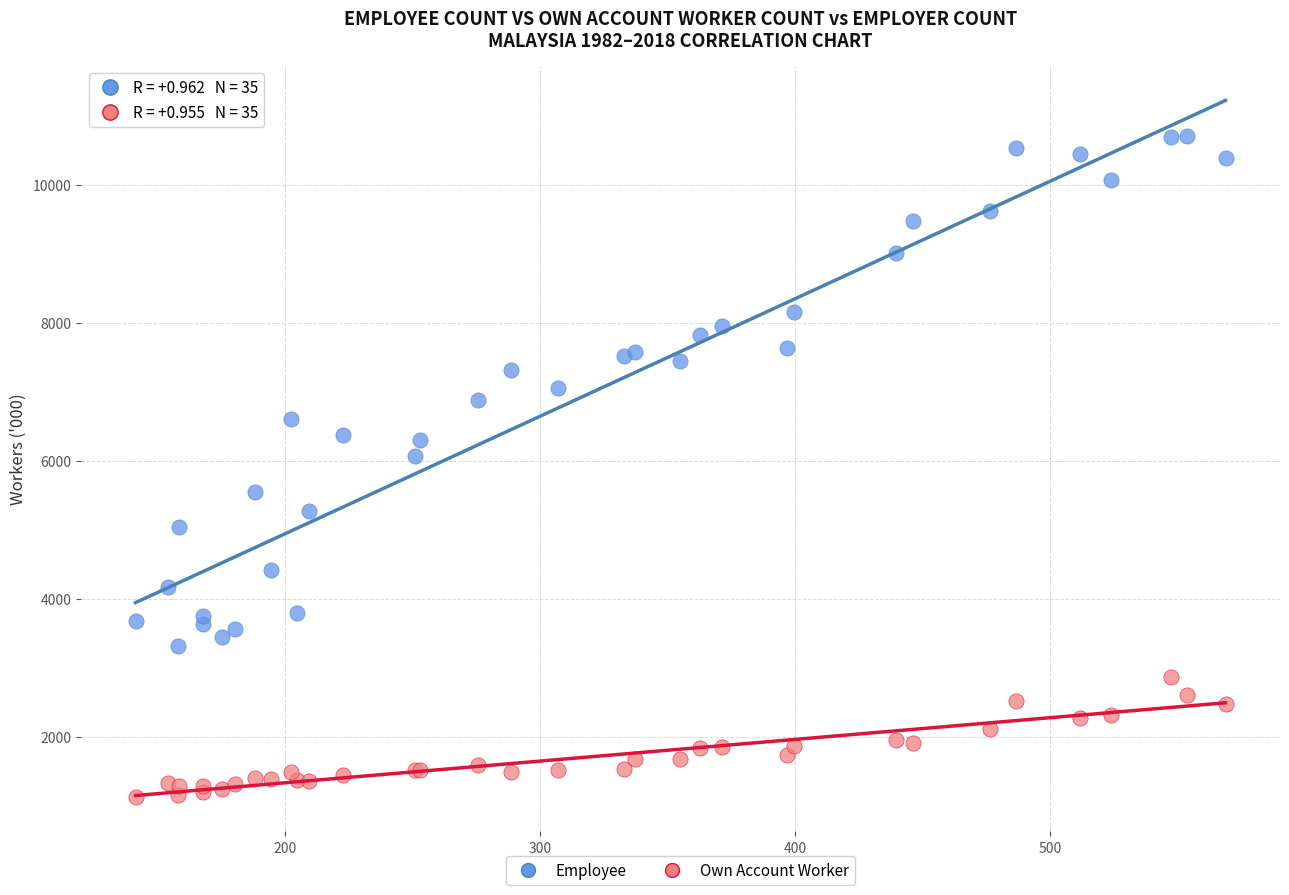

Across all series, what Y value is closest to 5920?

6071.4